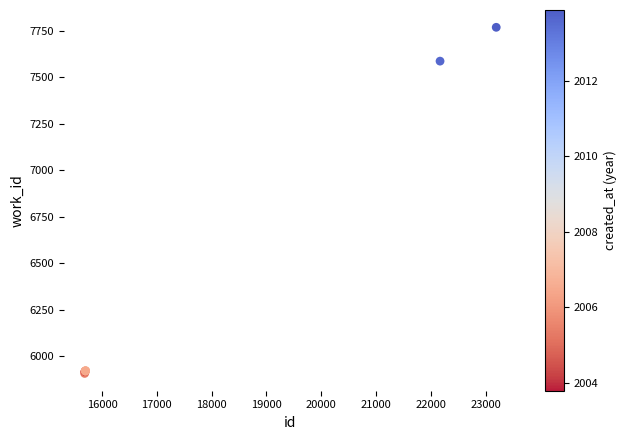

What Y value in the scatter plot is closest to 6838?

7587